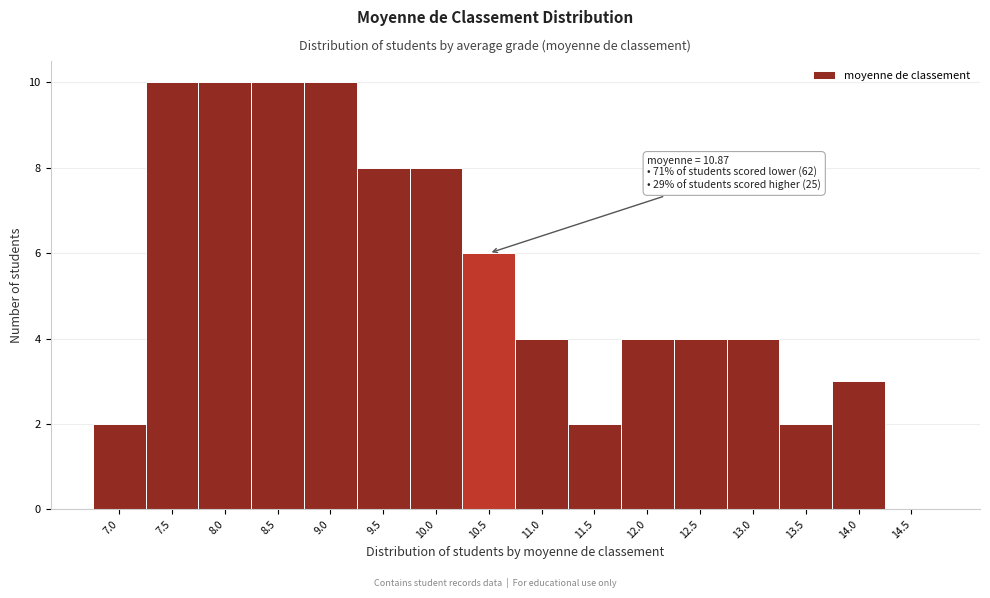

Reading left to right, extract all data points from this chart.

7.0=2	7.5=10	8.0=10	8.5=10	9.0=10	9.5=8	10.0=8	10.5=6	11.0=4	11.5=2	12.0=4	12.5=4	13.0=4	13.5=2	14.0=3	14.5=0